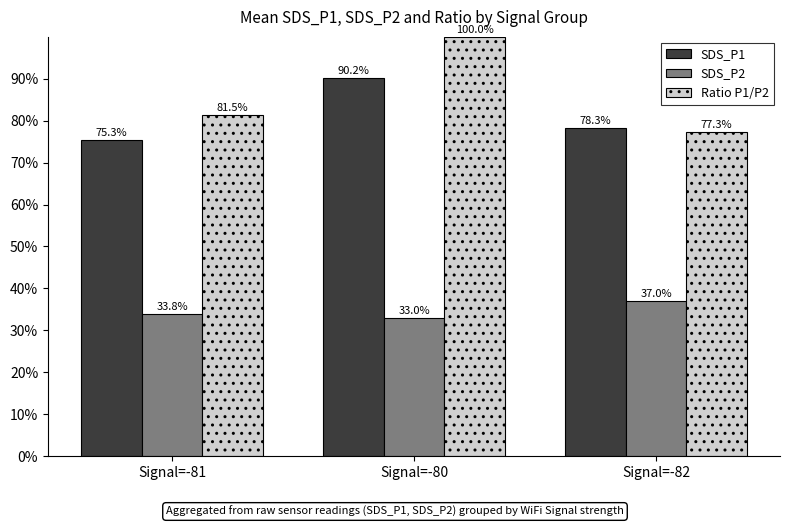

The SDS_P2 series shows 37.0 at Signal=-82. True or false?

True